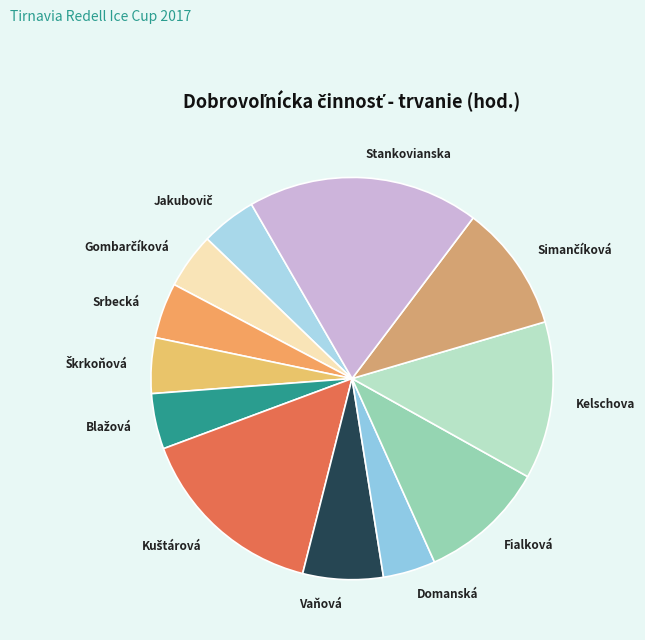

Does Vaňová account for over 50% of the chart?

No